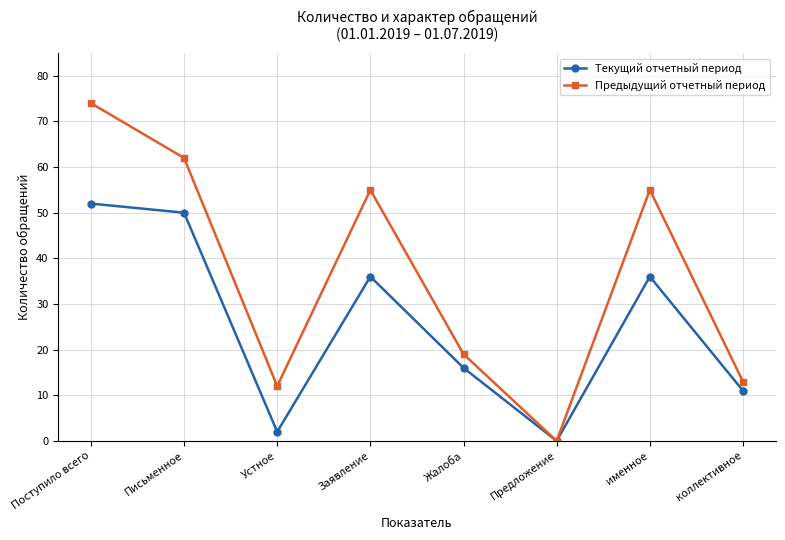

What is the sum of the Предыдущий отчетный период values at Предложение and Жалоба?

19